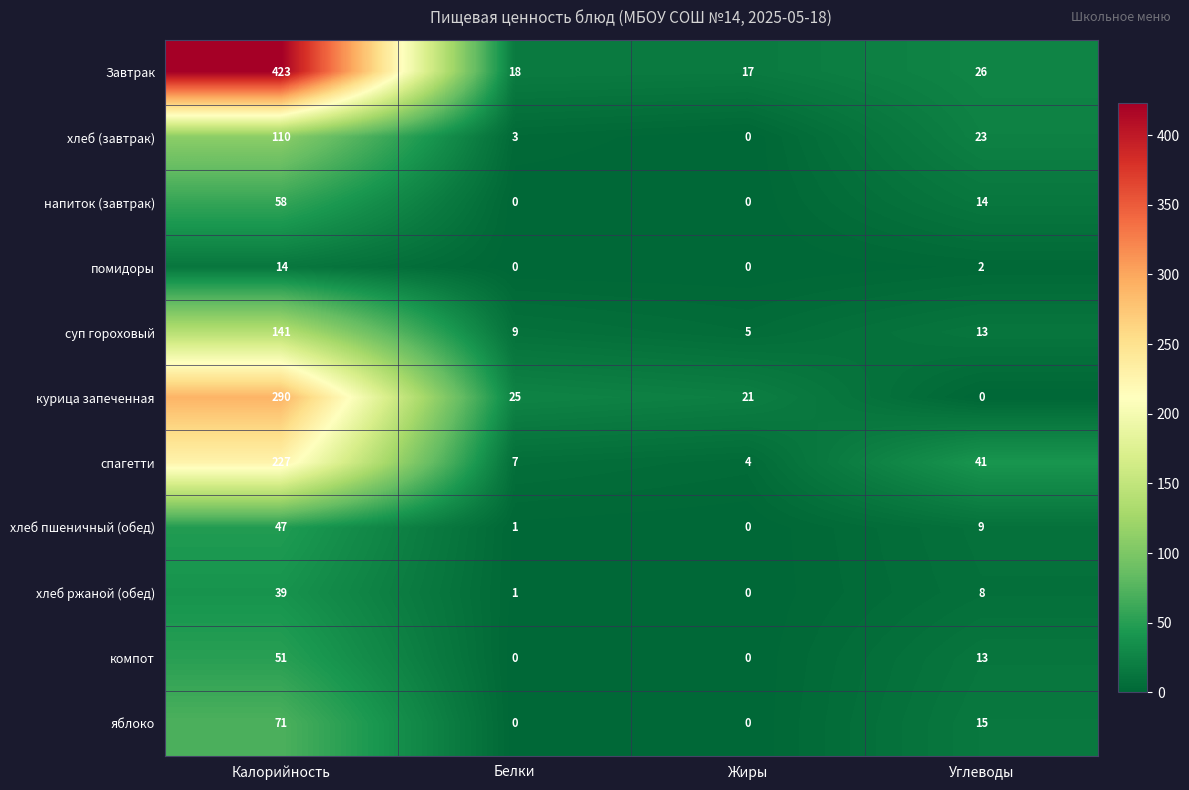

What is the sum of all суп гороховый values?

168